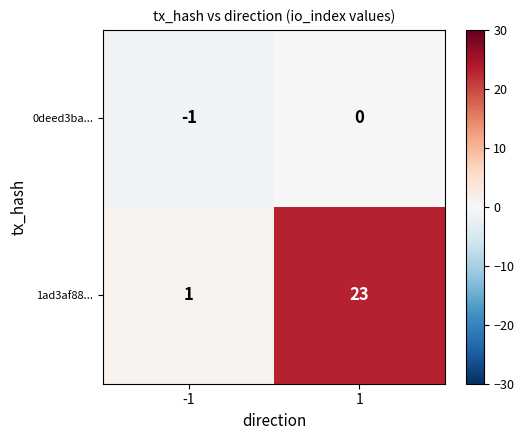

What is the maximum value shown in the chart?

23